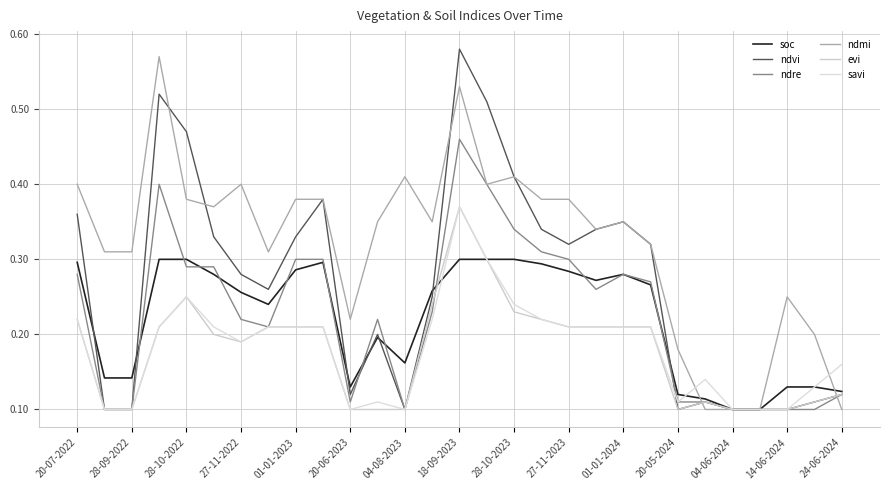

Does the chart display data point markers on the line(s)?

No